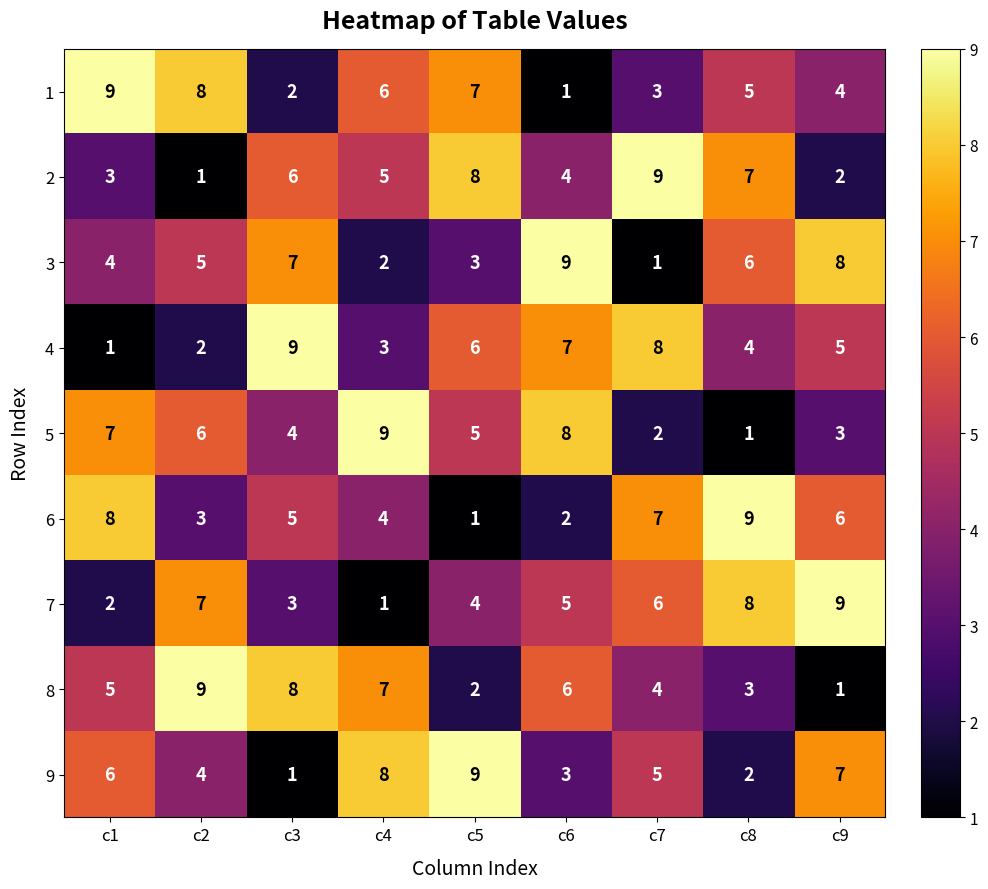

What is the maximum value shown in the chart?

9